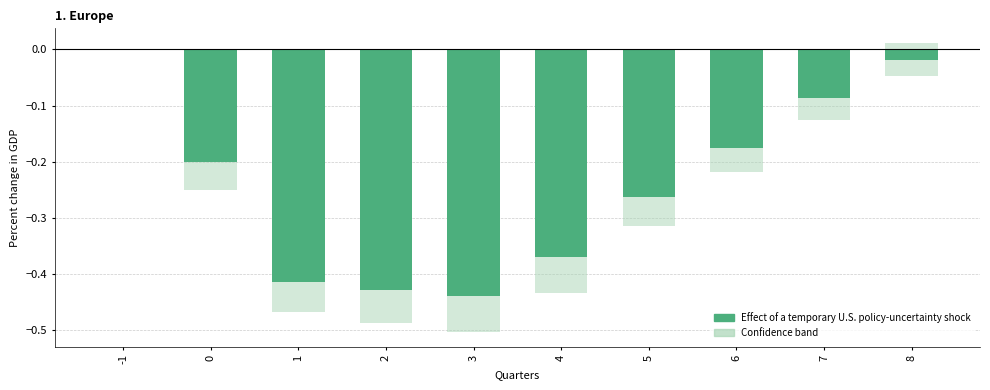

List the labels in order of Effect of a temporary U.S. policy-uncertainty shock value, largest first.

-1, 8, 7, 6, 0, 5, 4, 1, 2, 3